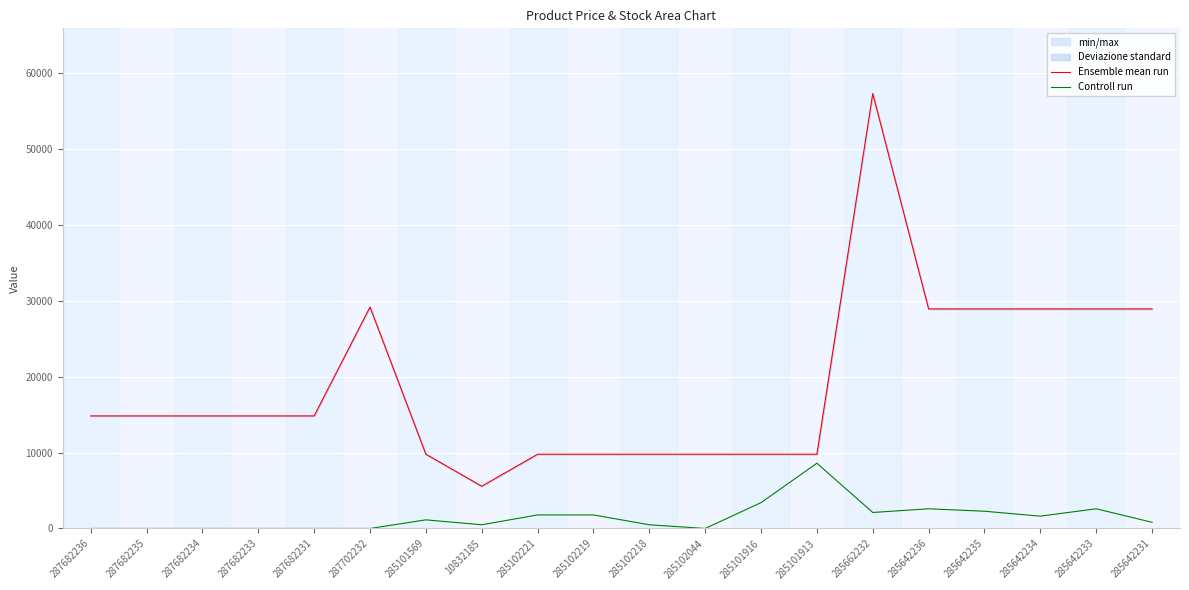

True or false: Ensemble mean run and Controll run cross at least once.

False